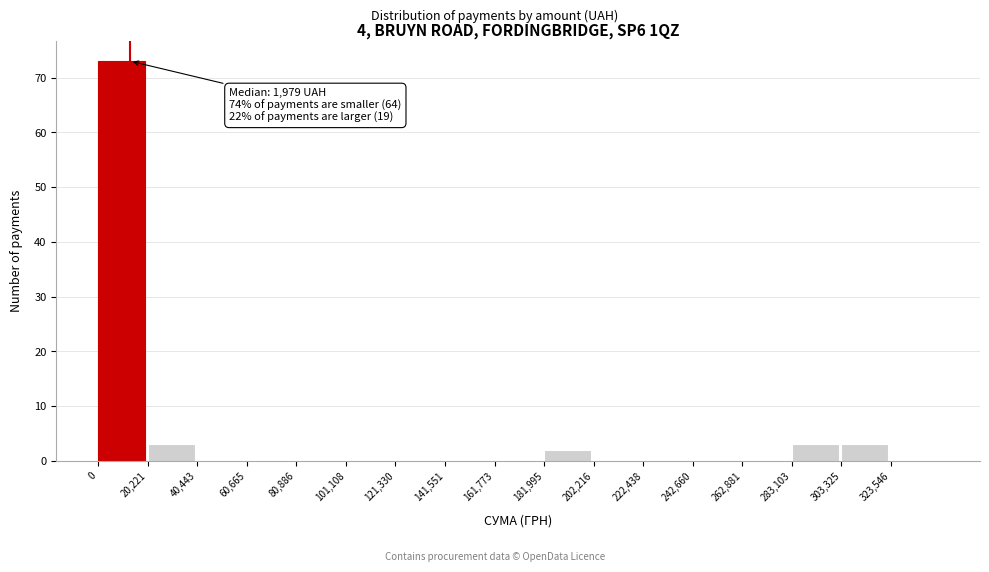

Over which range of the x-axis is the bar tallest?

0 to 20000